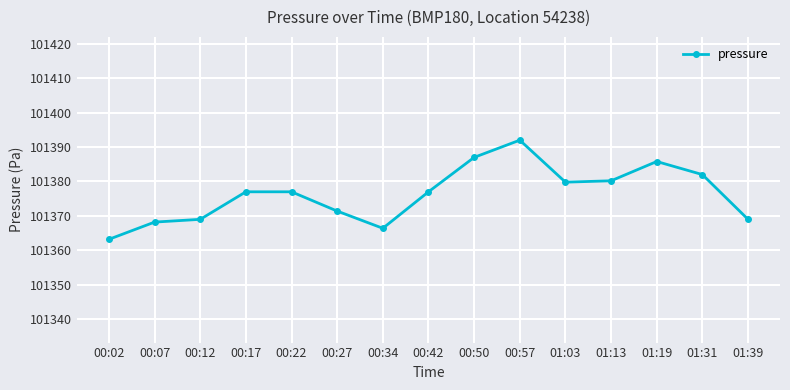

The chart shows a value of 101385.8 at 01:19. True or false?

True